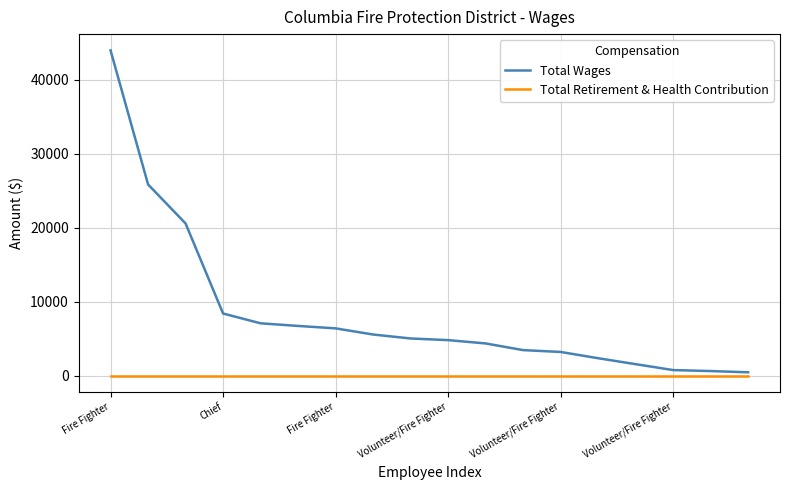

What is the greatest value displayed?

43990